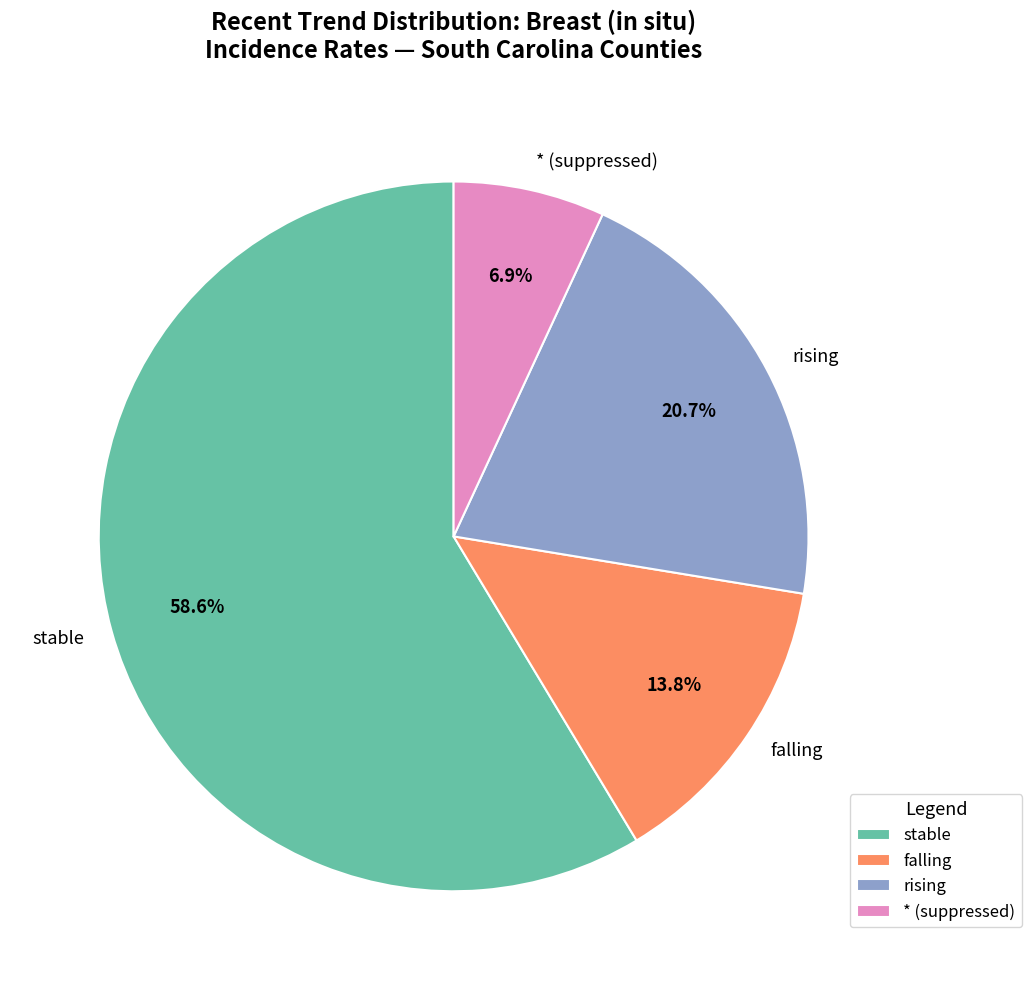

What is the ratio of the value at * (suppressed) to the value at falling?

0.5